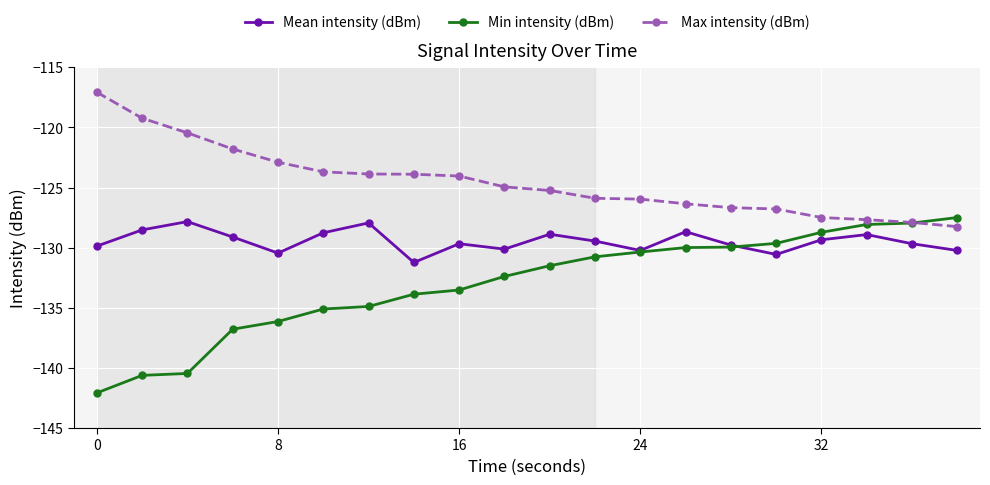

What is the value of the Mean intensity (dBm) point at the 15th from the left?

-129.8